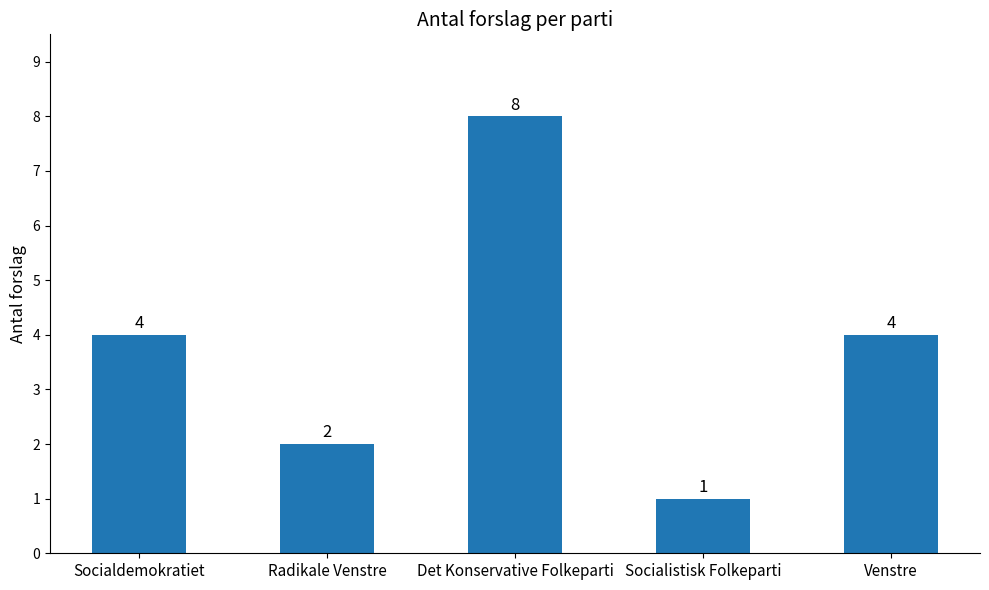

How many bars are there in total?

5